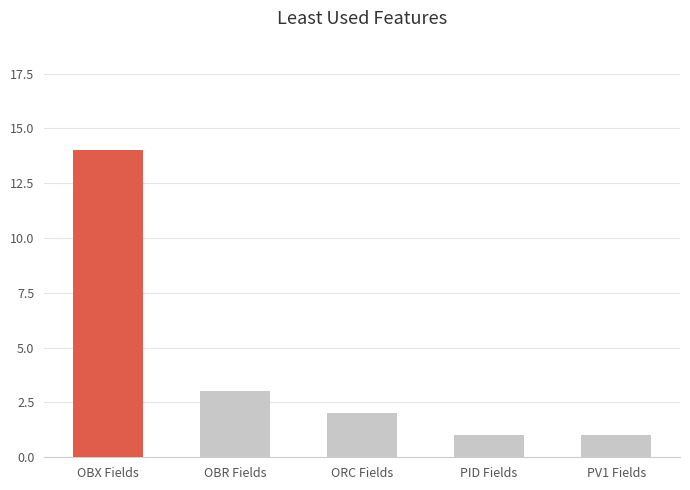

Read the value at OBX Fields, to the nearest 5.

15